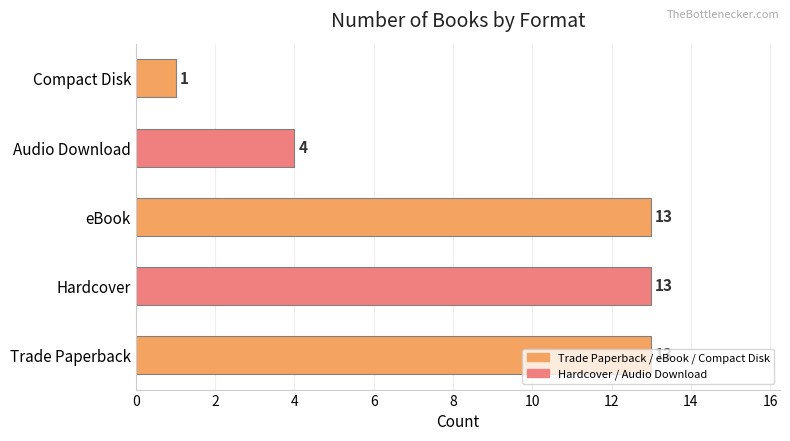

What is the change in value from Hardcover to Compact Disk?

-12